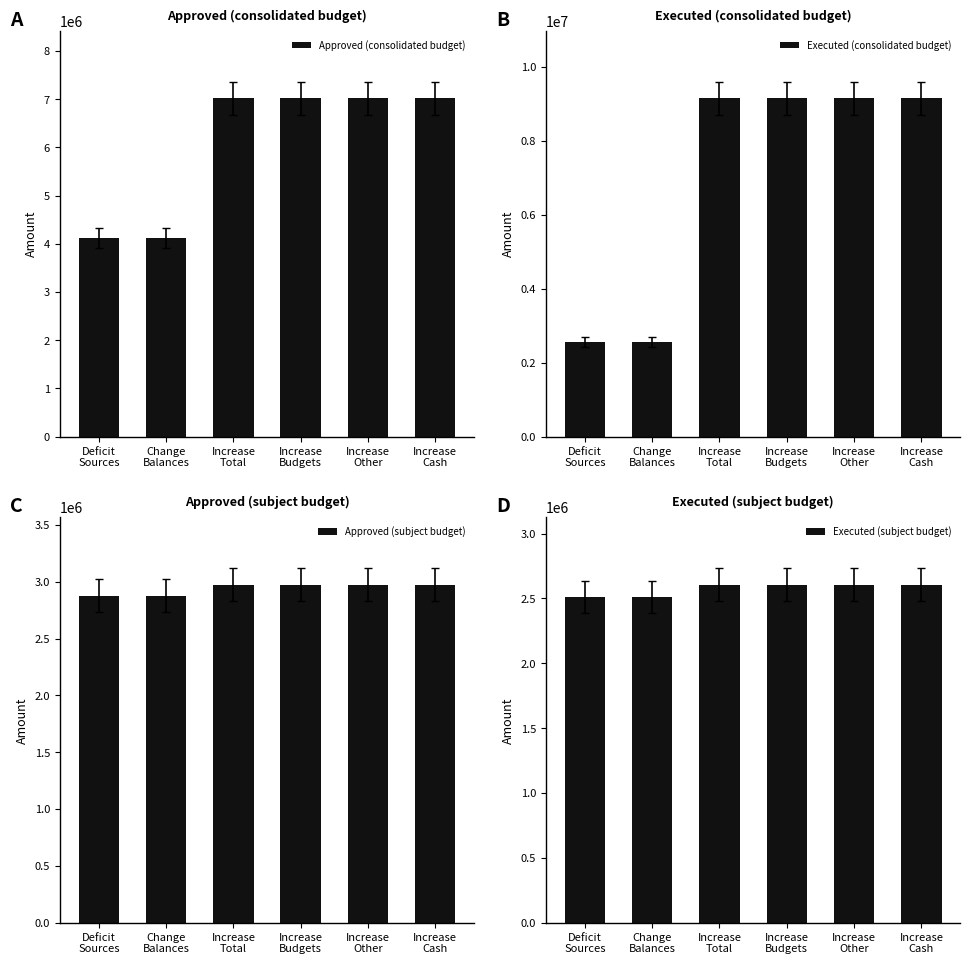

Reading left to right, what are all the values shown in this chart?

Approved (consolidated budget): 4124400.0	4124400.0	7015700.0	7015700.0	7015700.0	7015700.0
Executed (consolidated budget): 2553643.2	2553643.2	9140243.3	9140243.3	9140243.3	9140243.3
Approved (subject budget): 2878500.0	2878500.0	2975600.0	2975600.0	2975600.0	2975600.0
Executed (subject budget): 2510130.5	2510130.5	2607230.5	2607230.5	2607230.5	2607230.5